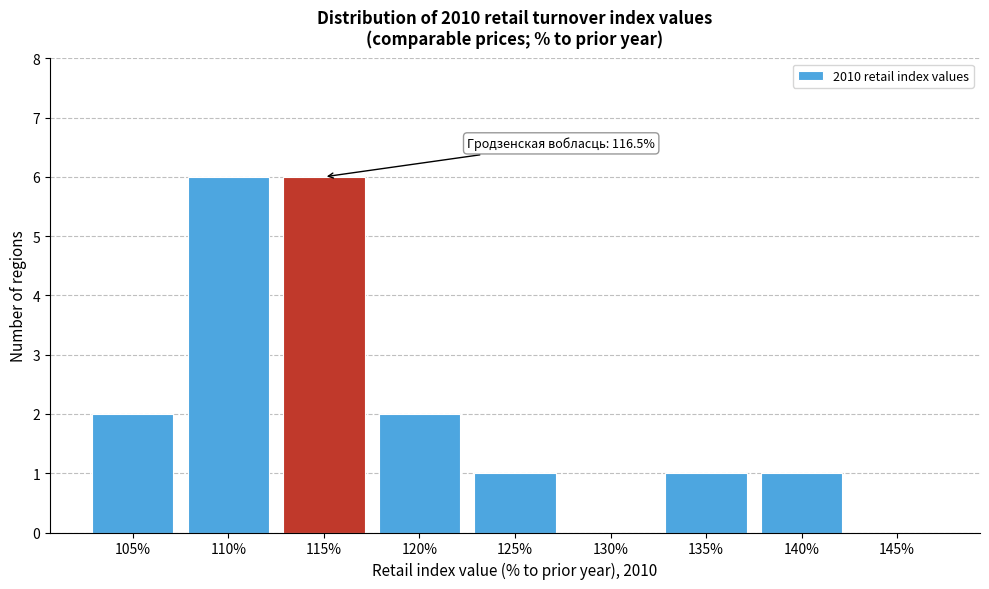

Reading left to right, list all the values displayed in this chart.

105%=2	110%=6	115%=6	120%=2	125%=1	130%=0	135%=1	140%=1	145%=0